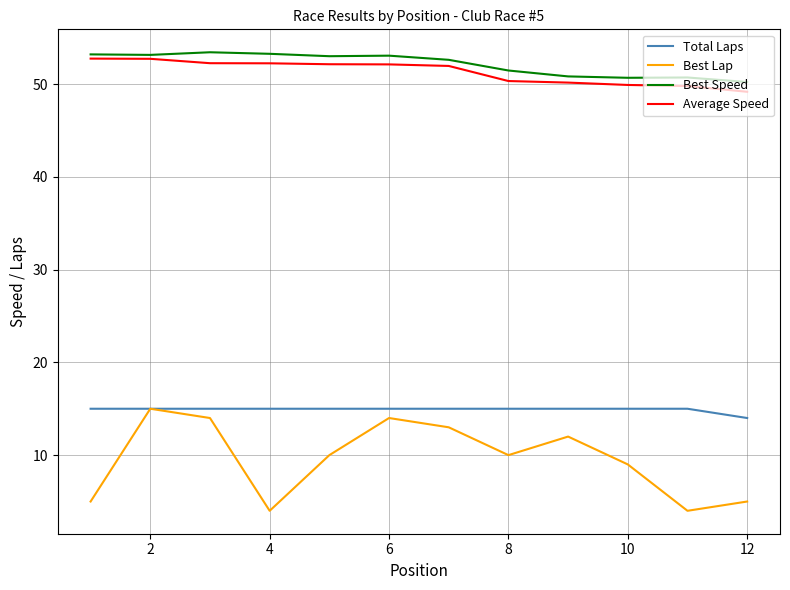

What is the smallest value displayed?

4.0